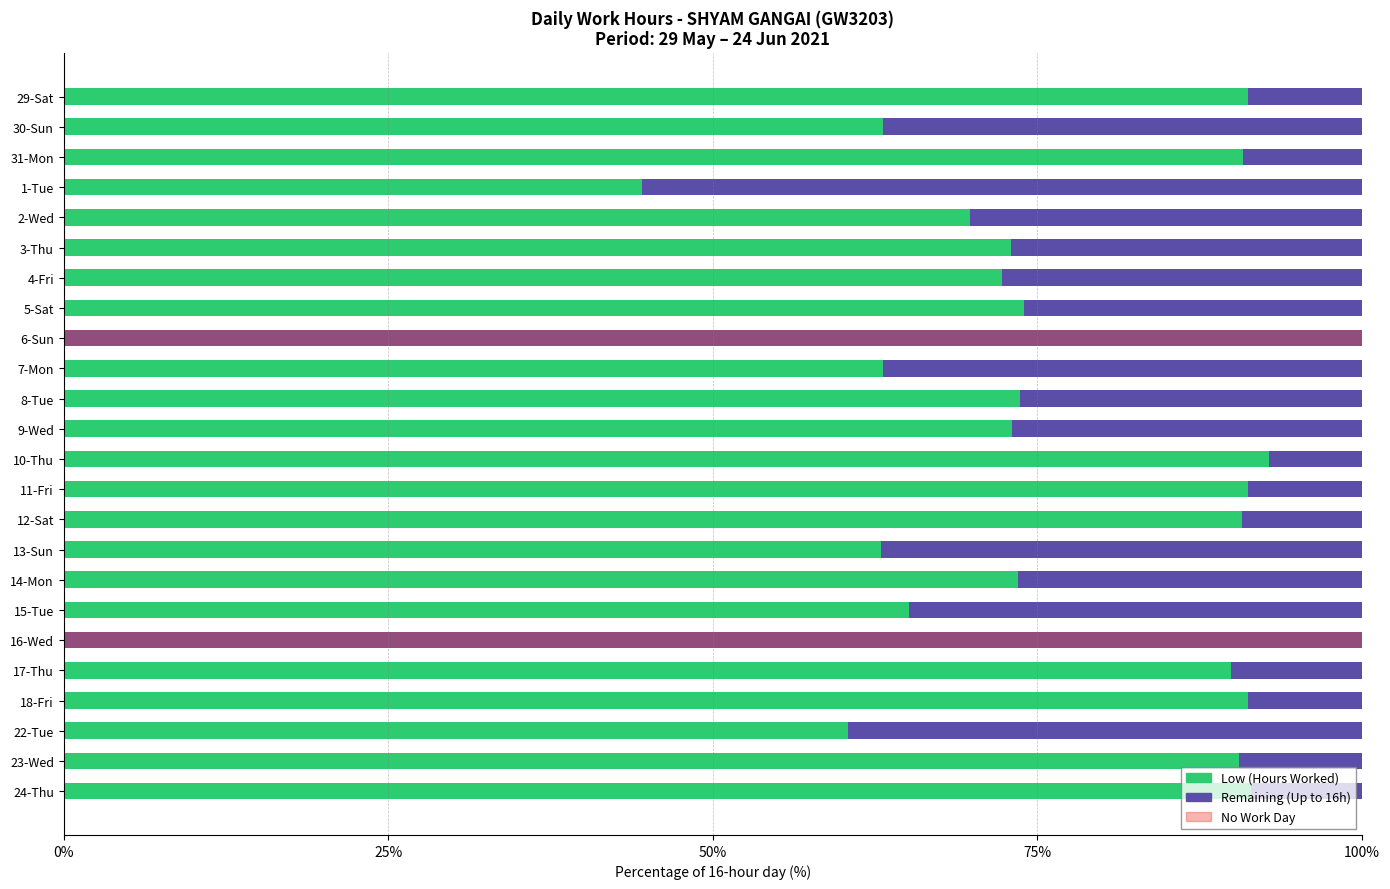

At 12-Sat, list the series in order from smallest to largest.

Remaining (Up to 16h), Low (Hours Worked)